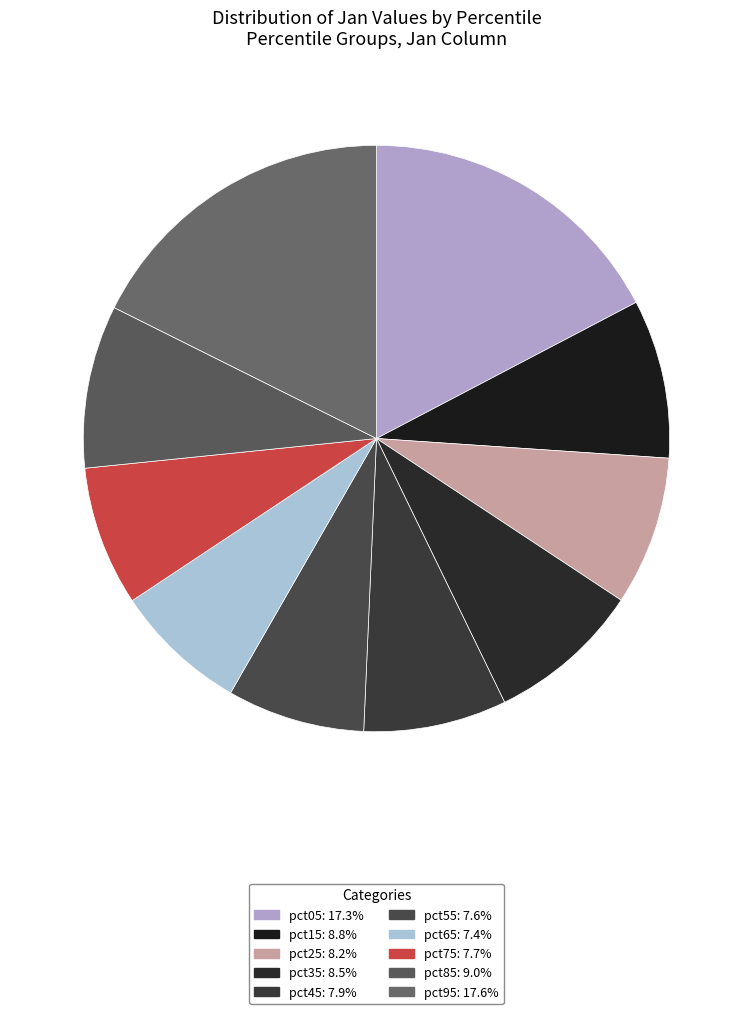

Is pct55 the majority of the pie?

No